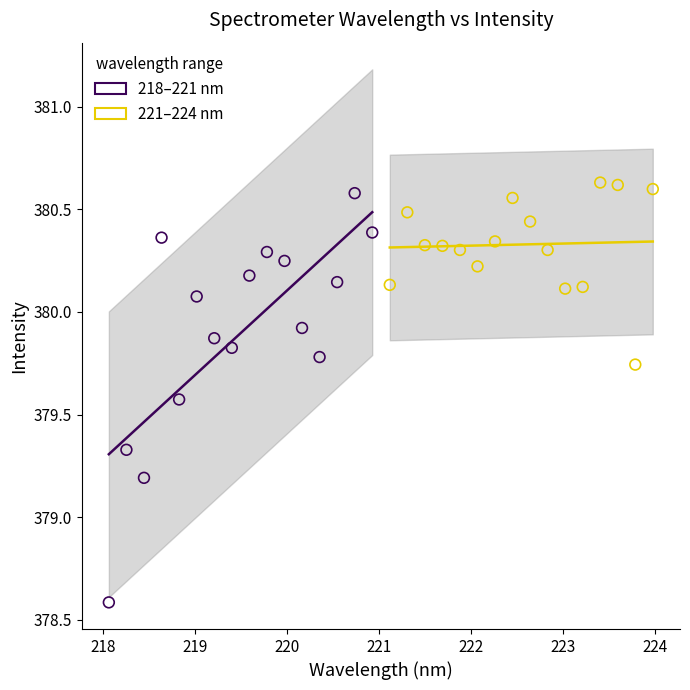

Which series has the largest Y range (max minus min)?

218–221 nm